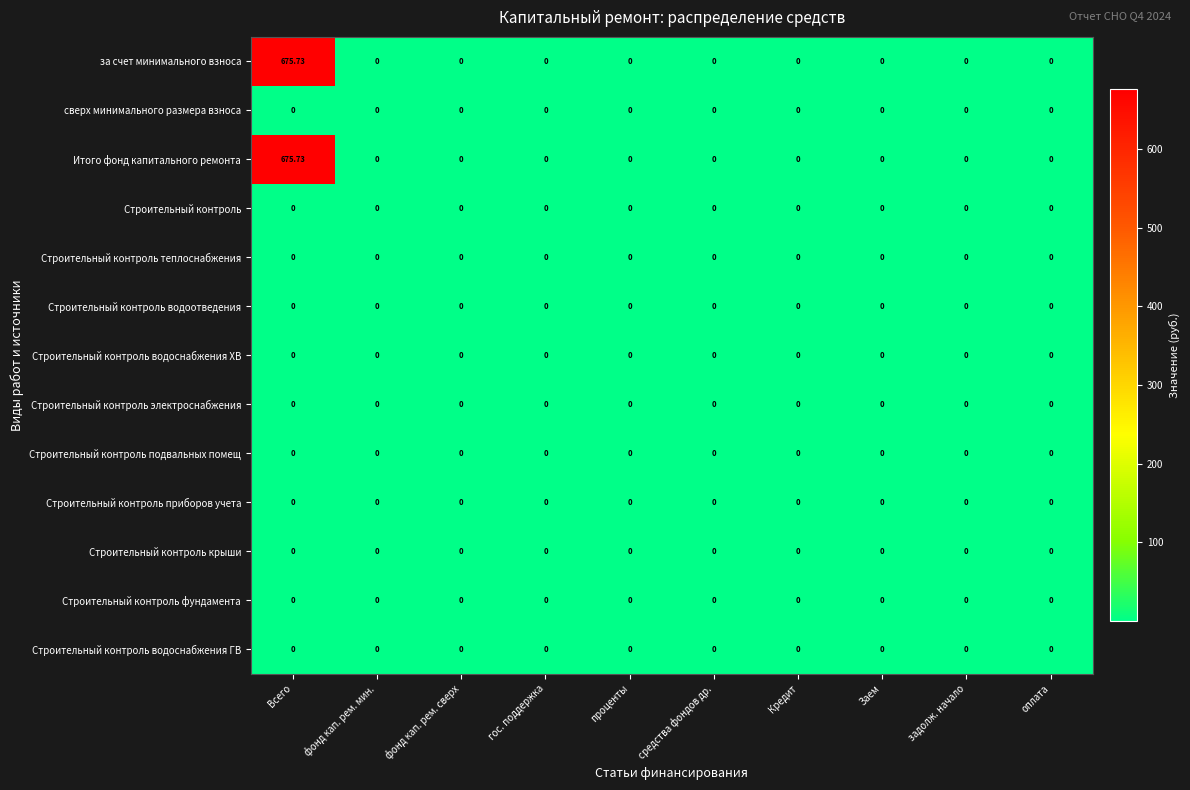

At which category is the sum across all series the highest?

Всего